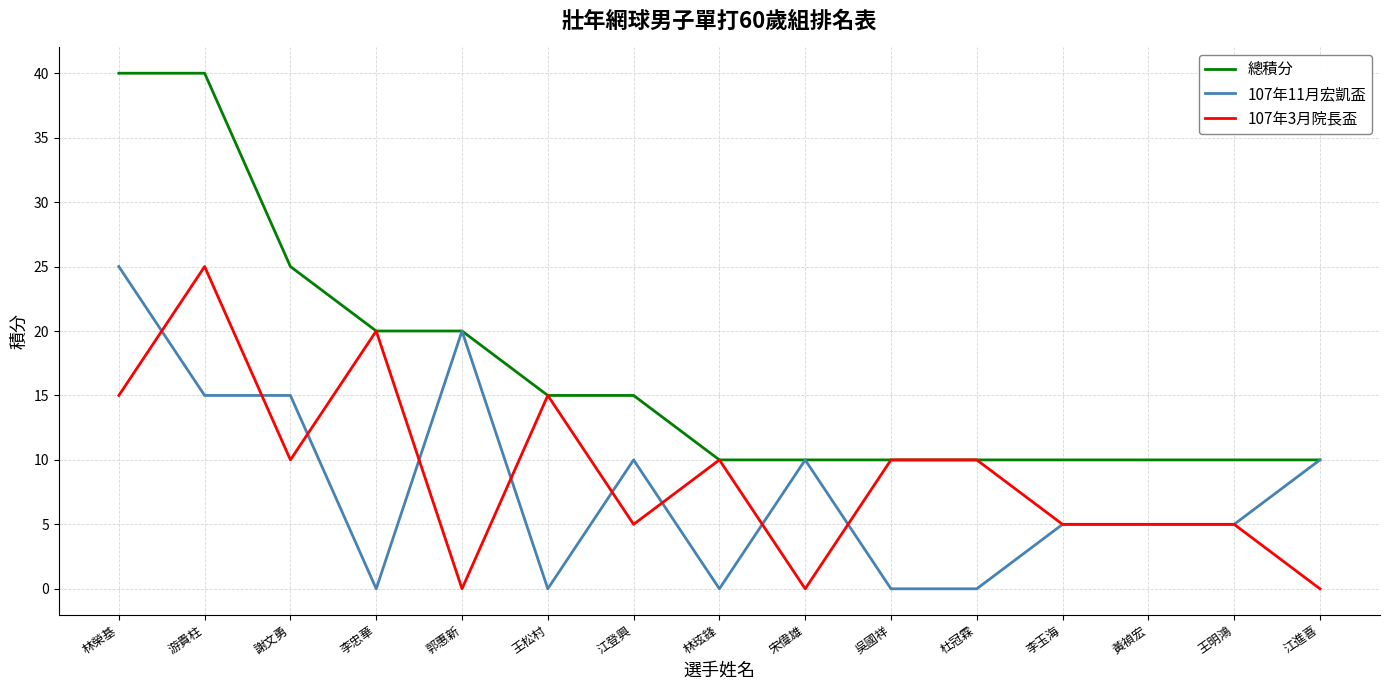

Which series has the largest total across all categories?

總積分